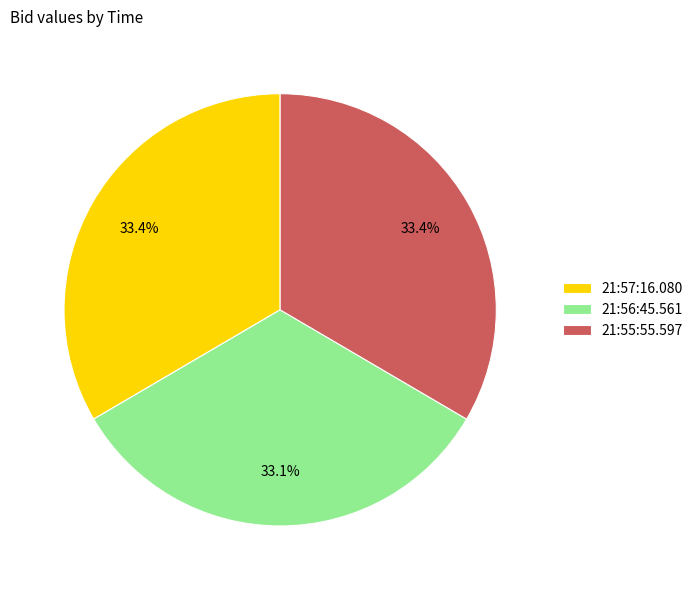

Does 21:57:16.080 account for over 50% of the chart?

No